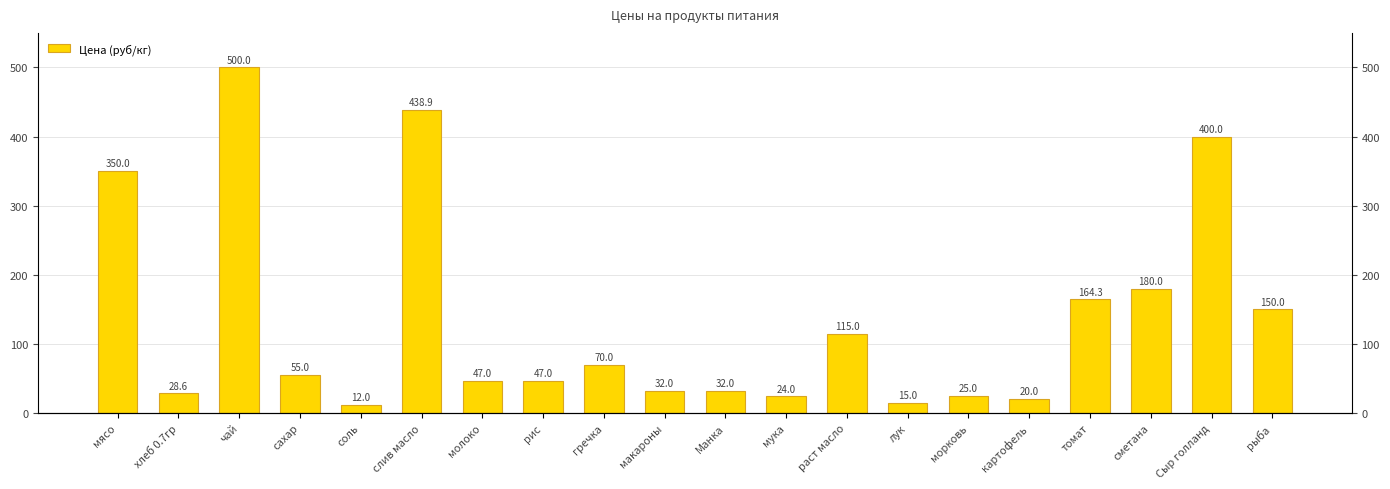

How many data points does each series have?

20